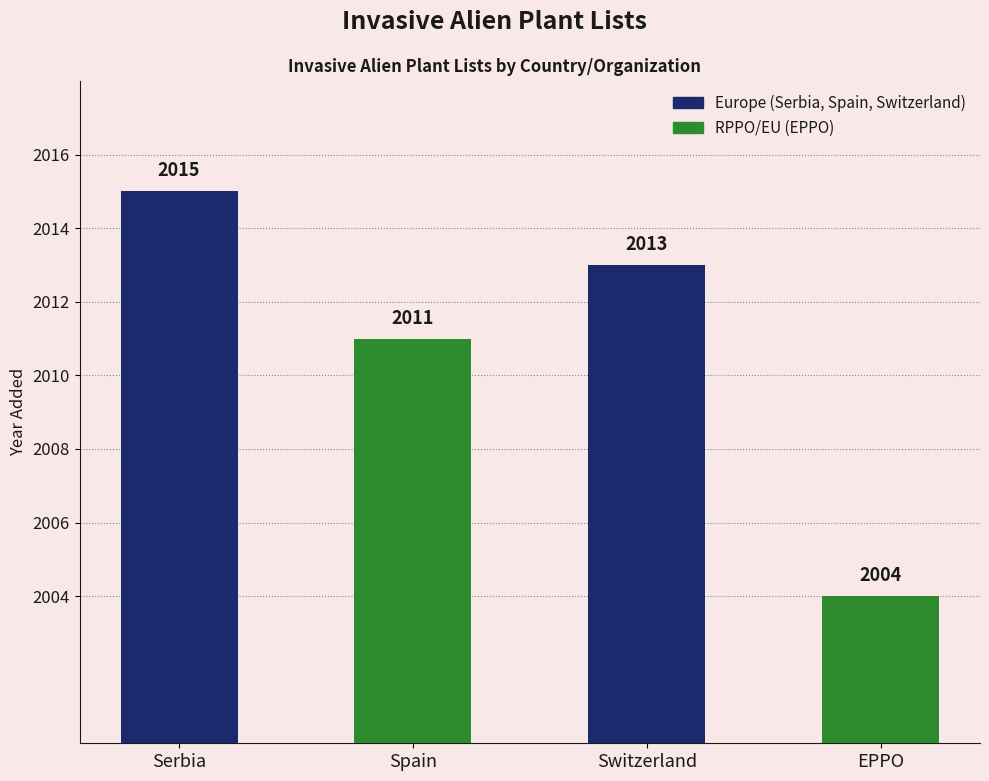

Which category has the highest value across all series?

Serbia